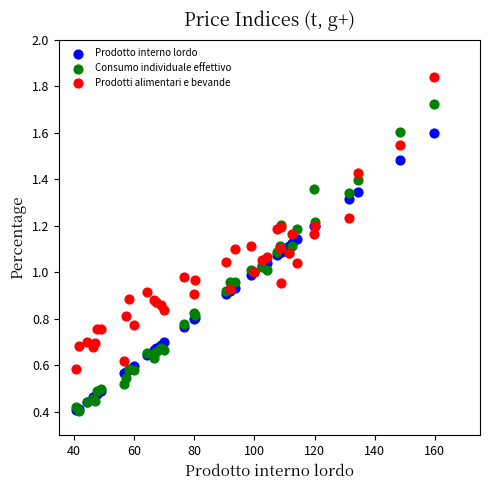

What are all the series names shown in the legend?

Prodotto interno lordo, Consumo individuale effettivo, Prodotti alimentari e bevande